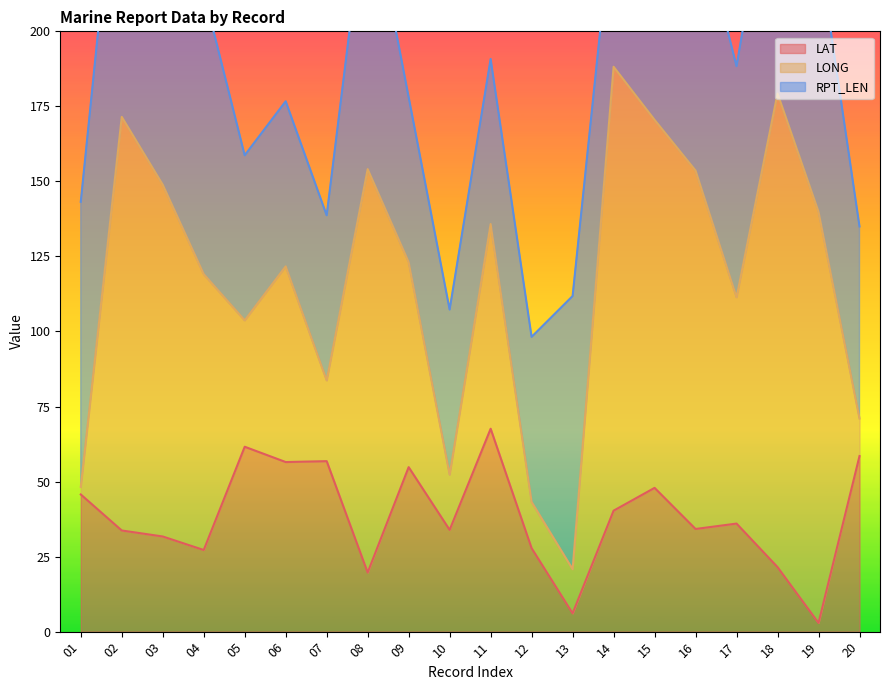

Which series has the largest range (max minus min)?

LONG